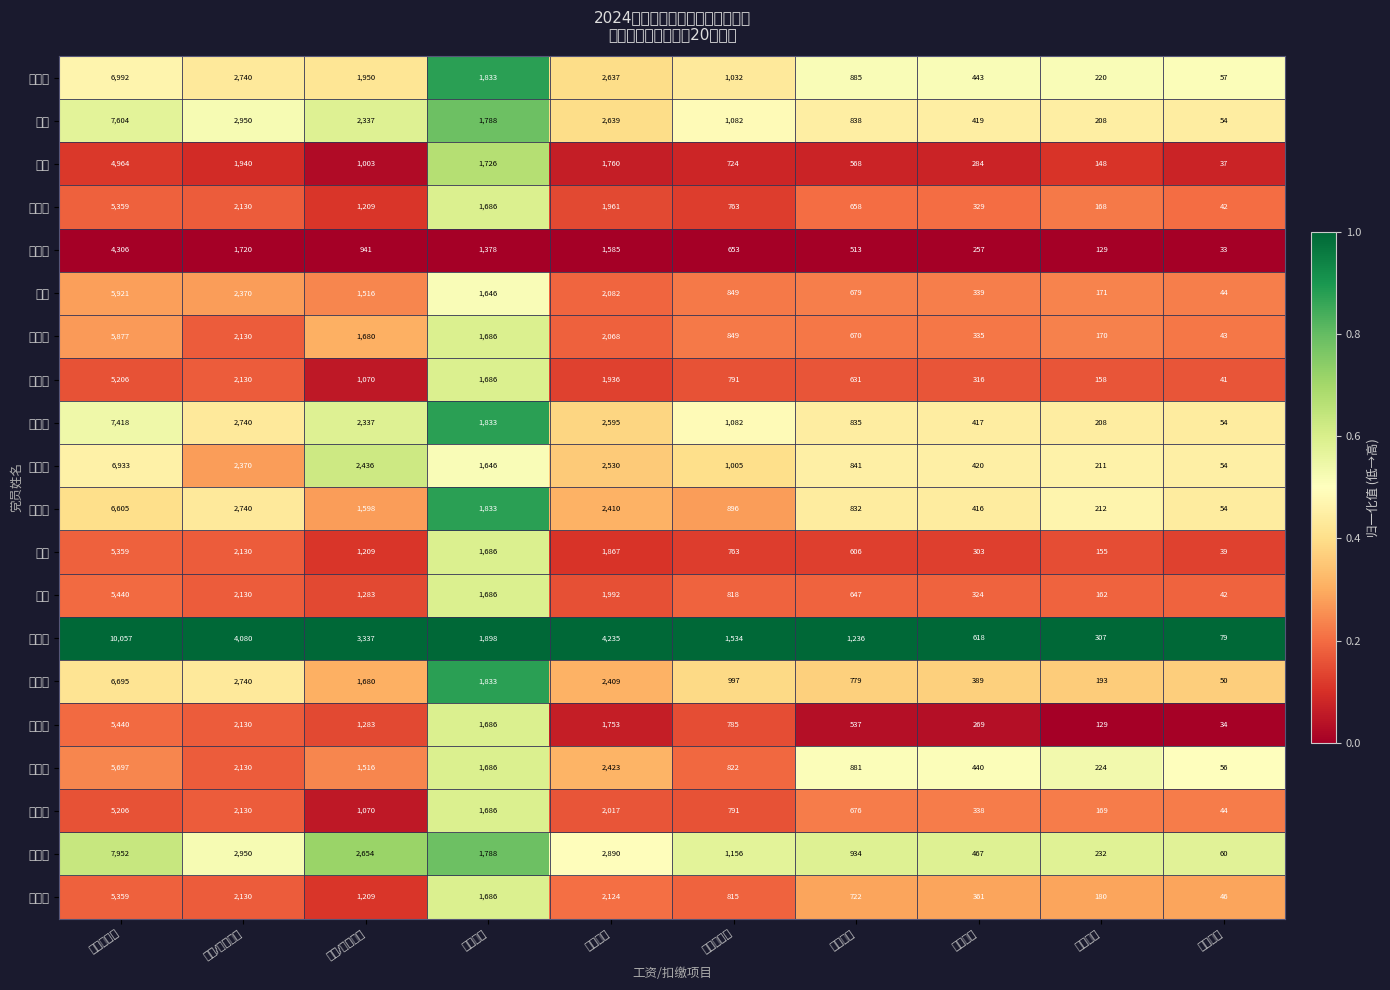

Which category has the lowest value across all series?

失业保险